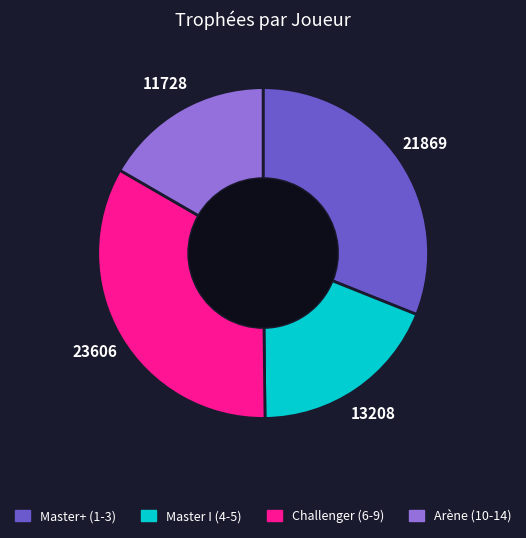

How many slices are in this pie chart?

4